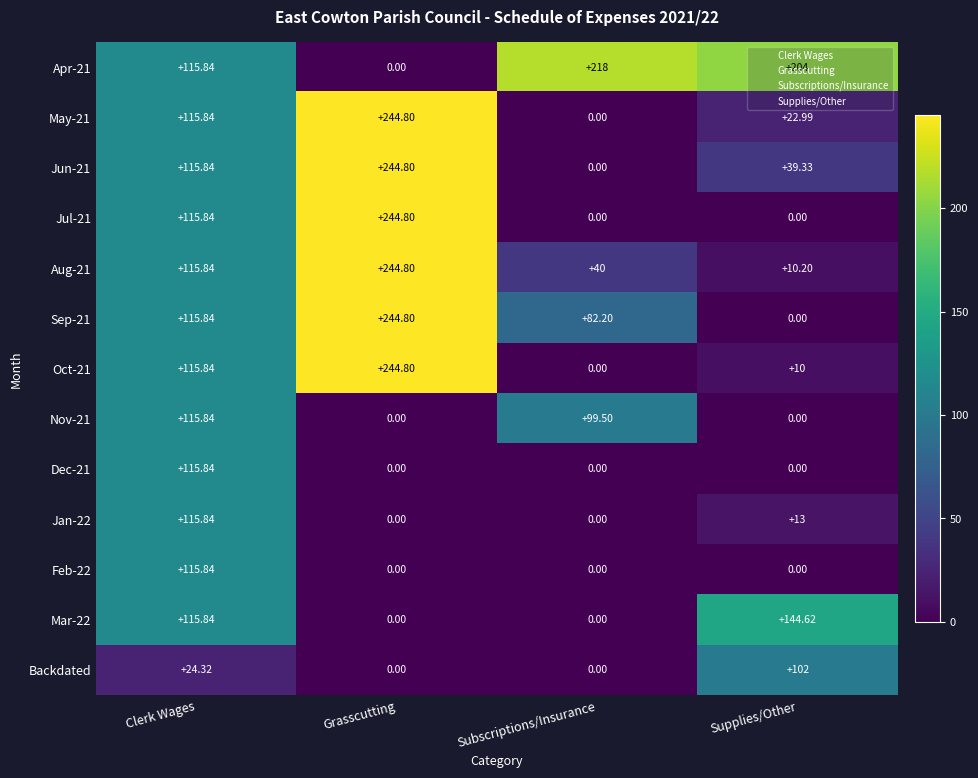

Where does the Oct-21 series first go above 115?

Clerk Wages